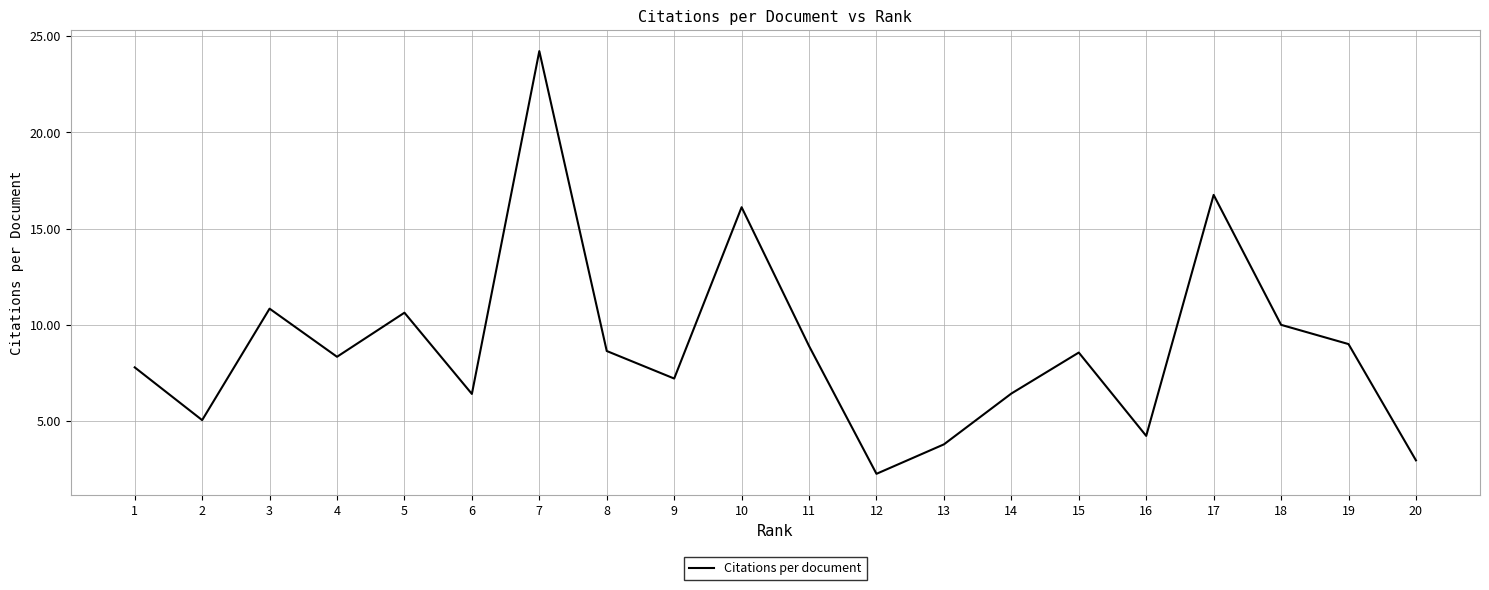

How many interior local valleys (lower than both neighbors) does the data have?

6